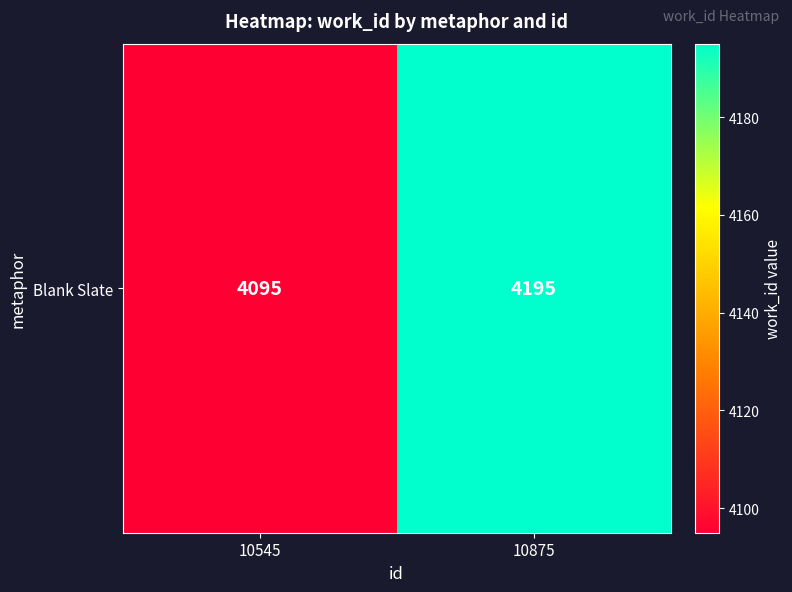

What is the change in value from 10545 to 10875?

+100